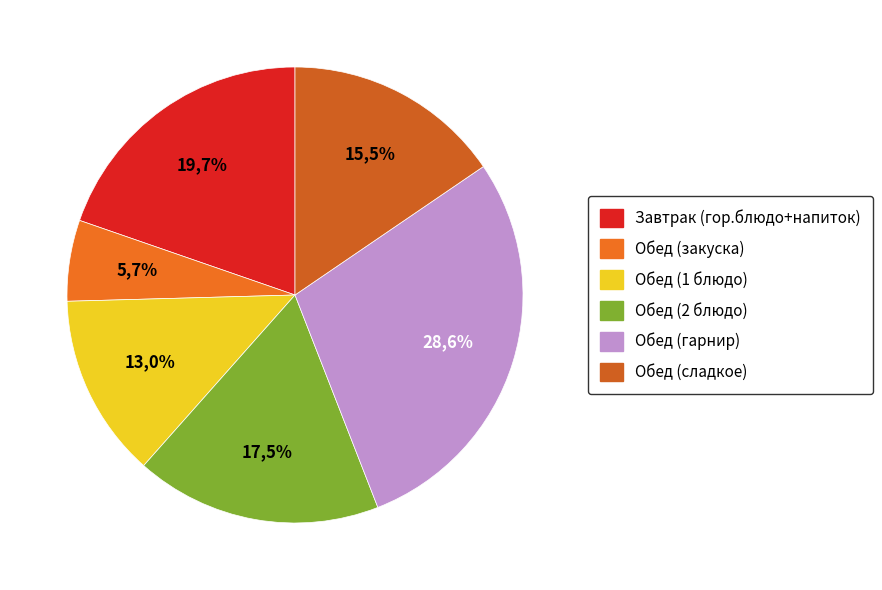

Does any single category account for the majority?

No